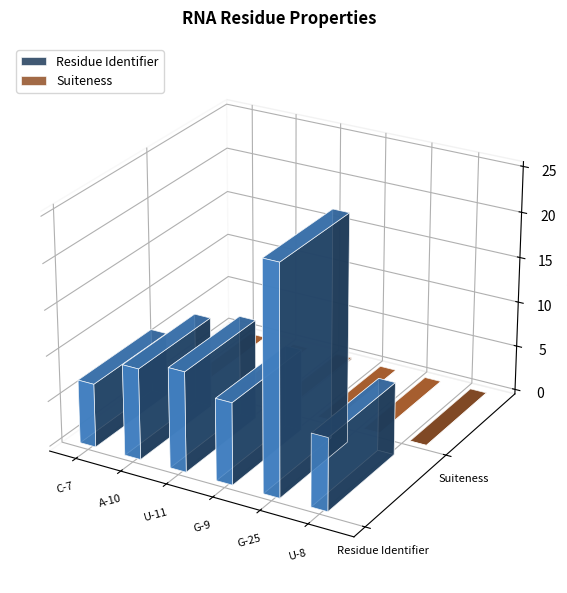

Rank the series by their maximum value, from lowest to highest.

Suiteness, Residue Identifier